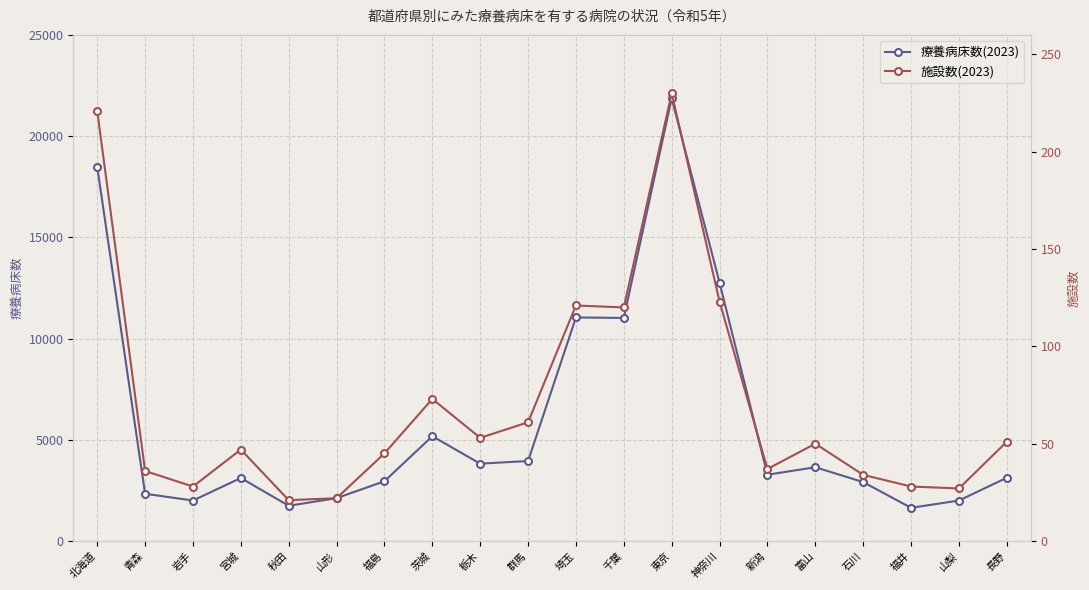

List the series in order of their peak value, highest first.

療養病床数(2023), 施設数(2023)